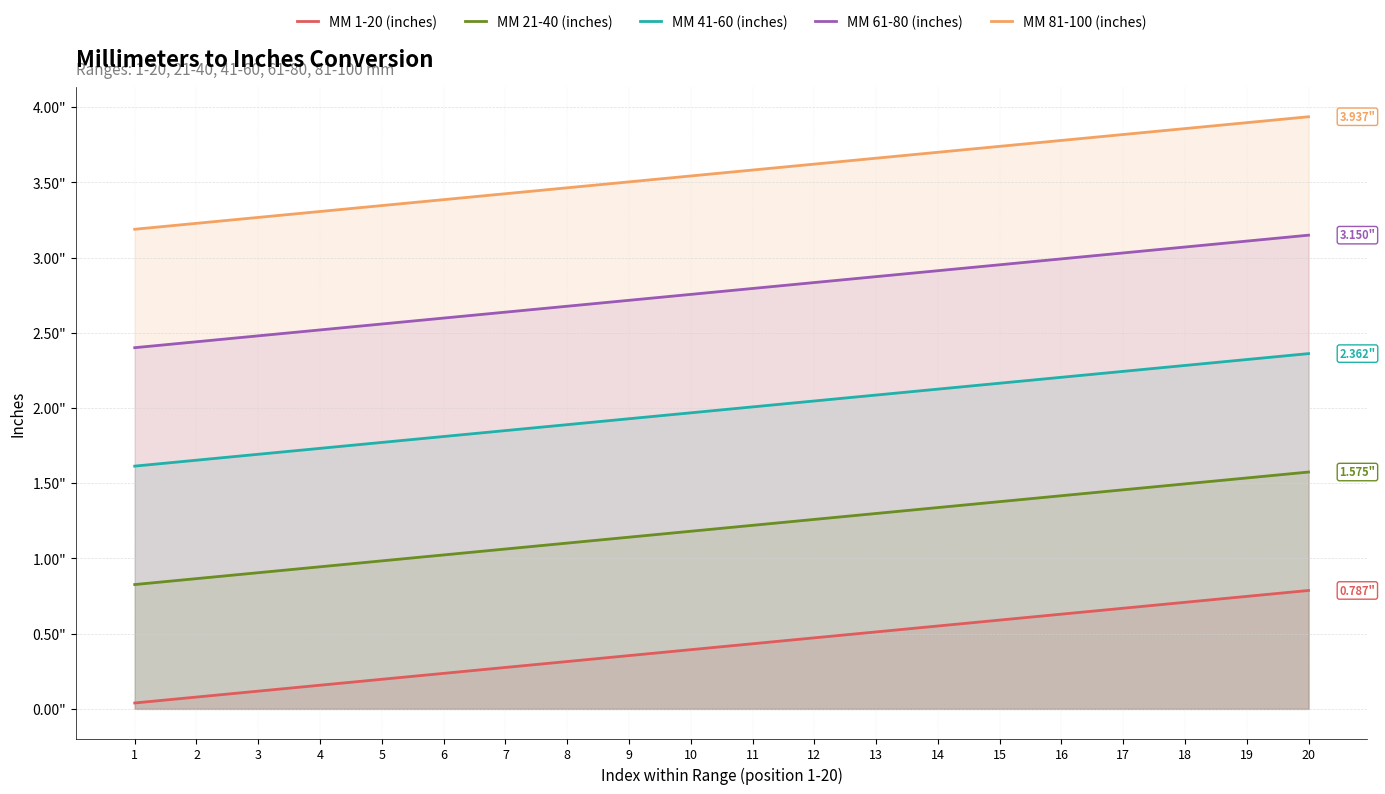

The MM 81-100 (inches) series shows 2.7 at 18. True or false?

False